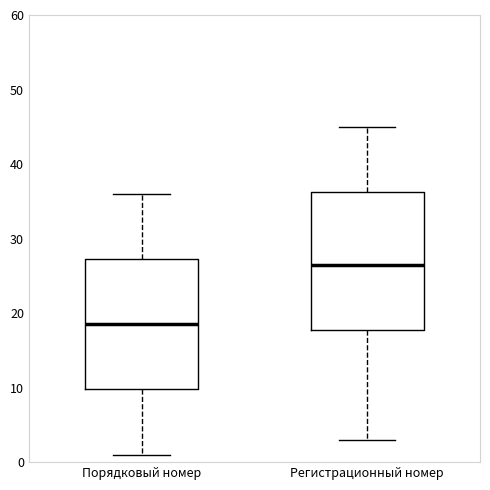

Reading left to right, transcribe this box plot: for each box, give where its median line is, the range the box spans, and where its two whiskers end, as read against the y-axis. The values are not printed on the chart, so give them approximately, as read against the axis.

Порядковый номер: median 19, box 10 to 27, whiskers 1 to 36
Регистрационный номер: median 27, box 18 to 36, whiskers 3 to 45